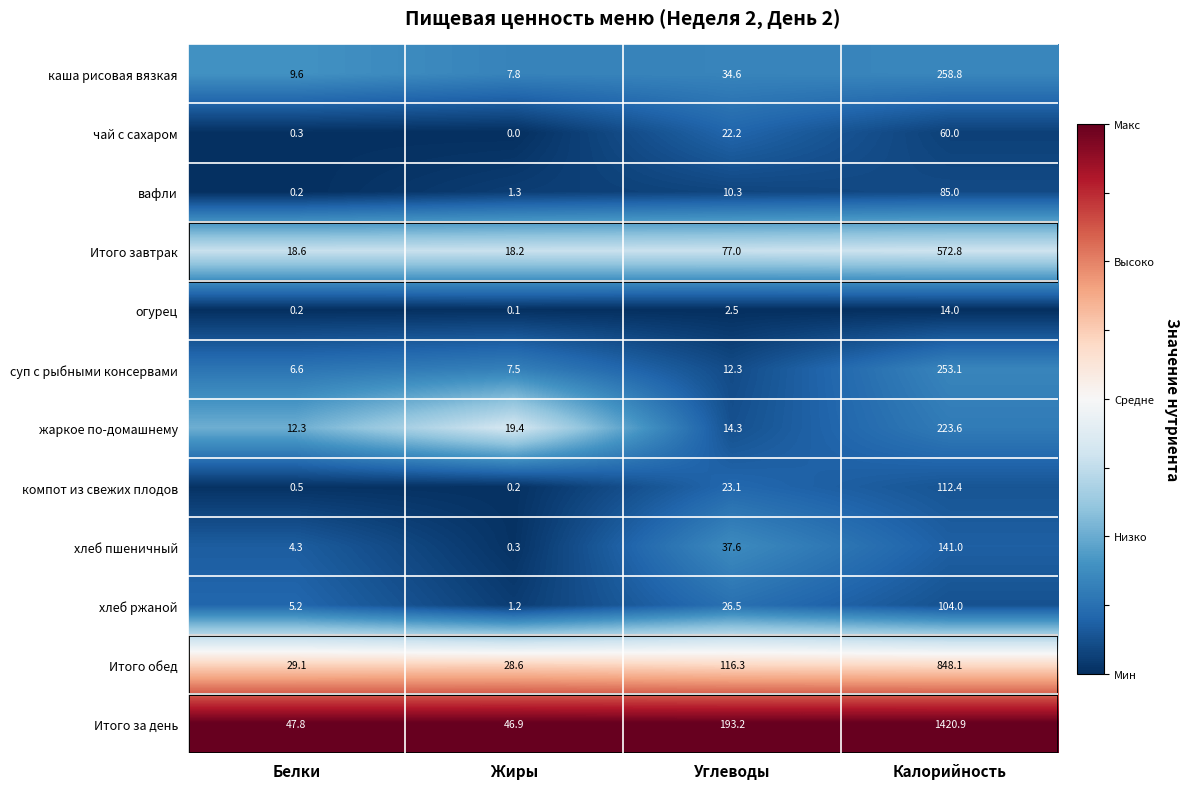

What is the minimum value shown in the chart?

0.0